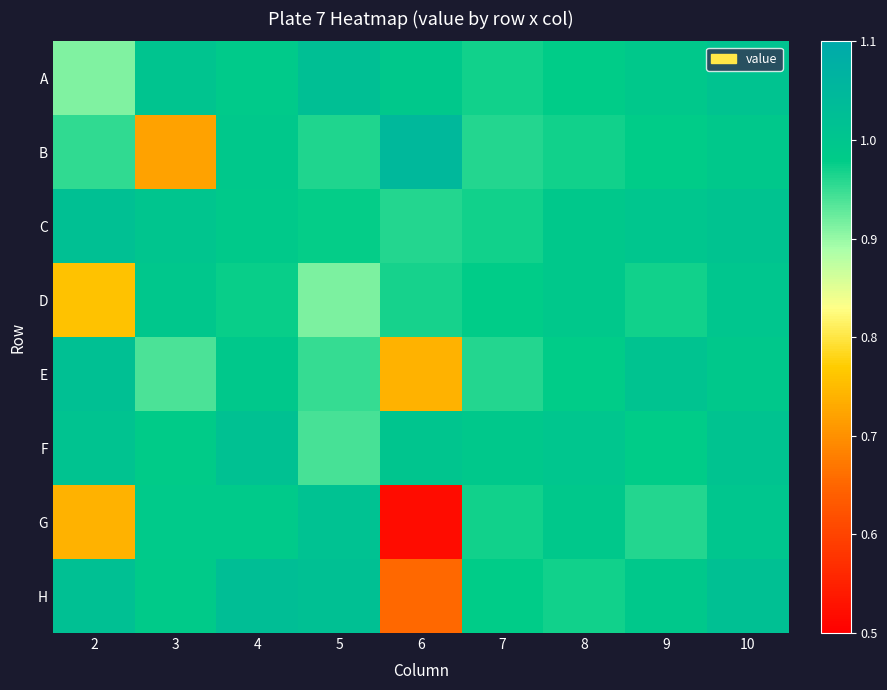

Reading left to right, what are all the values shown in this chart?

A: 2=0.9	3=1.0	4=1.0	5=1.0	6=1.0	7=1.0	8=1.0	9=1.0	10=1.0
B: 2=1.0	3=0.7	4=1.0	5=1.0	6=1.1	7=1.0	8=1.0	9=1.0	10=1.0
C: 2=1.0	3=1.0	4=1.0	5=1.0	6=1.0	7=1.0	8=1.0	9=1.0	10=1.0
D: 2=0.8	3=1.0	4=1.0	5=0.9	6=1.0	7=1.0	8=1.0	9=1.0	10=1.0
E: 2=1.0	3=0.9	4=1.0	5=1.0	6=0.7	7=1.0	8=1.0	9=1.0	10=1.0
F: 2=1.0	3=1.0	4=1.0	5=0.9	6=1.0	7=1.0	8=1.0	9=1.0	10=1.0
G: 2=0.7	3=1.0	4=1.0	5=1.0	6=0.5	7=1.0	8=1.0	9=1.0	10=1.0
H: 2=1.0	3=1.0	4=1.0	5=1.0	6=0.7	7=1.0	8=1.0	9=1.0	10=1.0